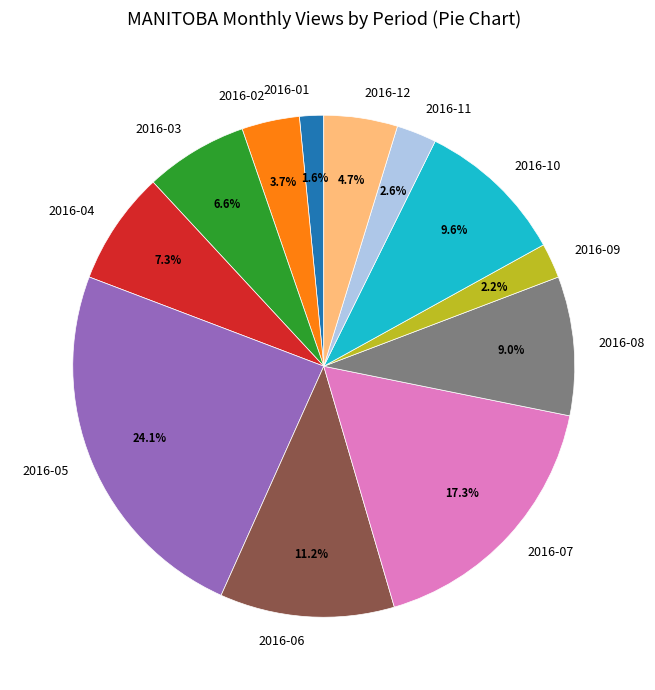

Does any single category account for the majority?

No